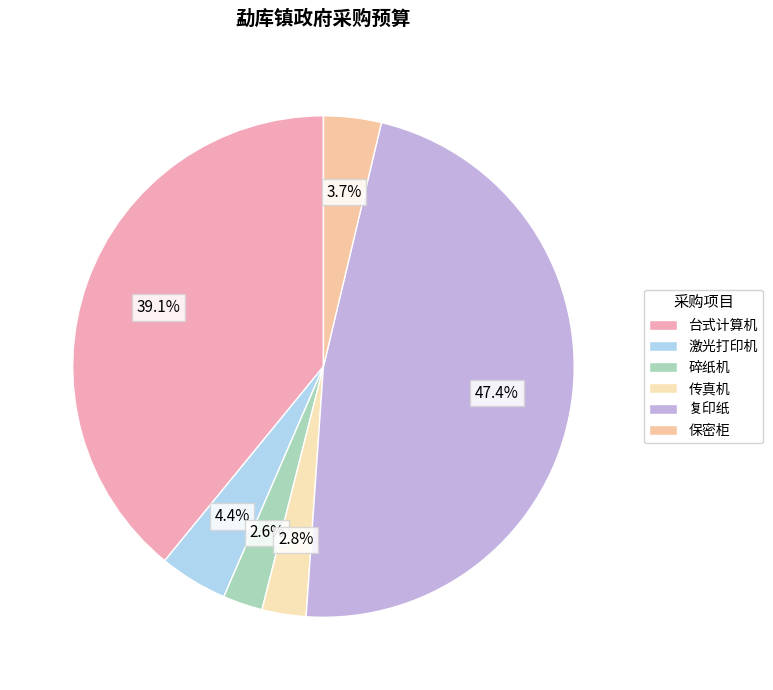

How many slices are in this pie chart?

6